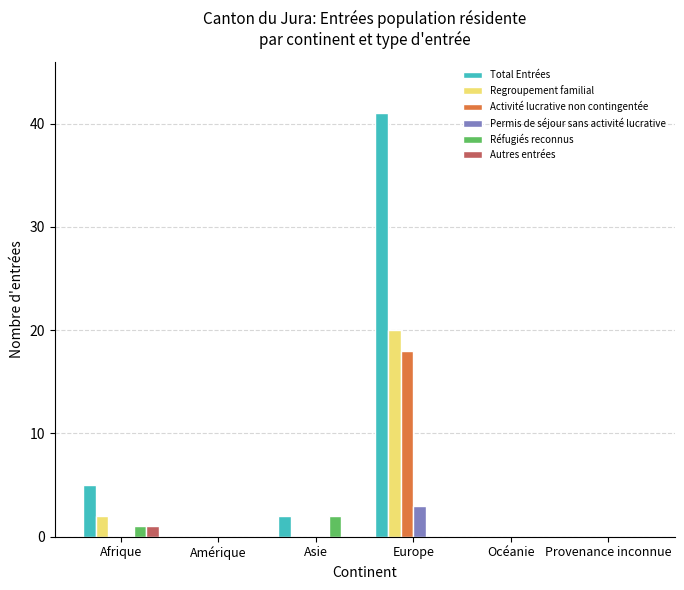

Reading left to right, extract all data points from this chart.

Total Entrées: Afrique=5	Amérique=0	Asie=2	Europe=41	Océanie=0	Provenance inconnue=0
Regroupement familial: Afrique=2	Amérique=0	Asie=0	Europe=20	Océanie=0	Provenance inconnue=0
Activité lucrative non contingentée: Afrique=0	Amérique=0	Asie=0	Europe=18	Océanie=0	Provenance inconnue=0
Permis de séjour sans activité lucrative: Afrique=0	Amérique=0	Asie=0	Europe=3	Océanie=0	Provenance inconnue=0
Réfugiés reconnus: Afrique=1	Amérique=0	Asie=2	Europe=0	Océanie=0	Provenance inconnue=0
Autres entrées: Afrique=1	Amérique=0	Asie=0	Europe=0	Océanie=0	Provenance inconnue=0